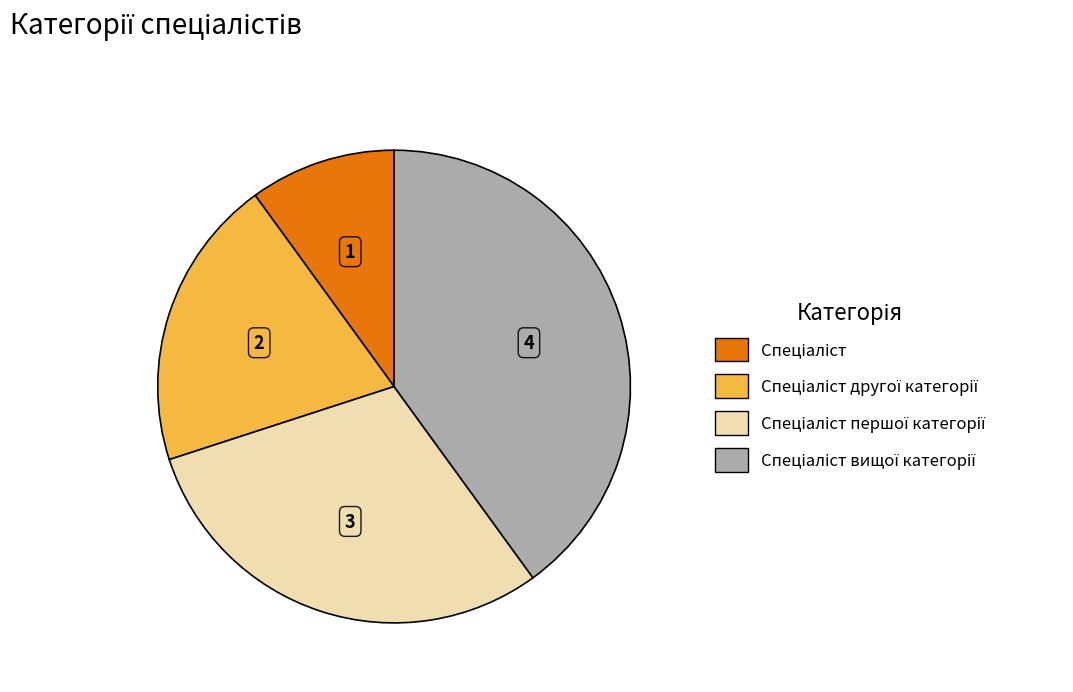

Does any single category account for the majority?

No